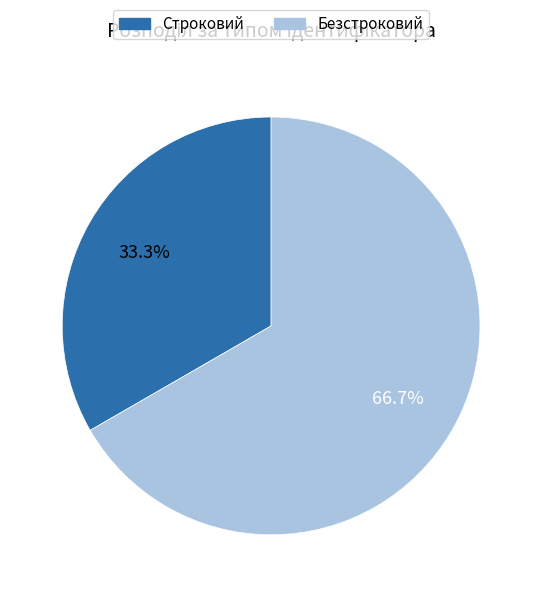

What portion of the pie excludes Безстроковий?

33.3%